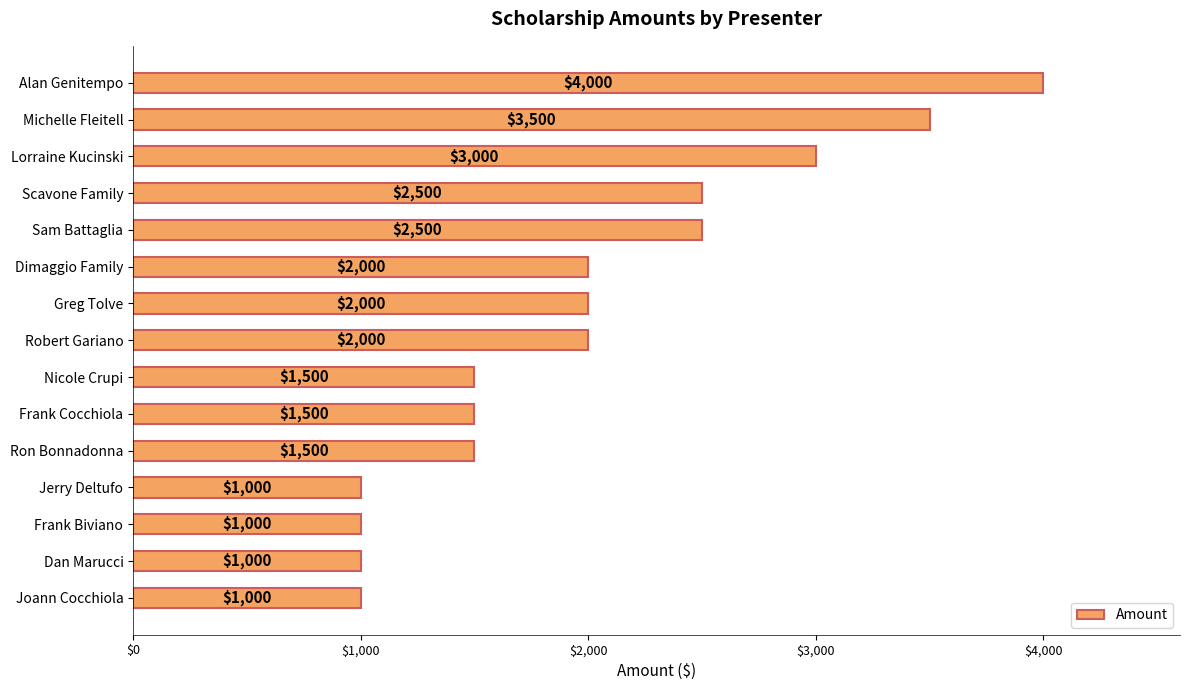

What position from the bottom is Dimaggio Family?

10